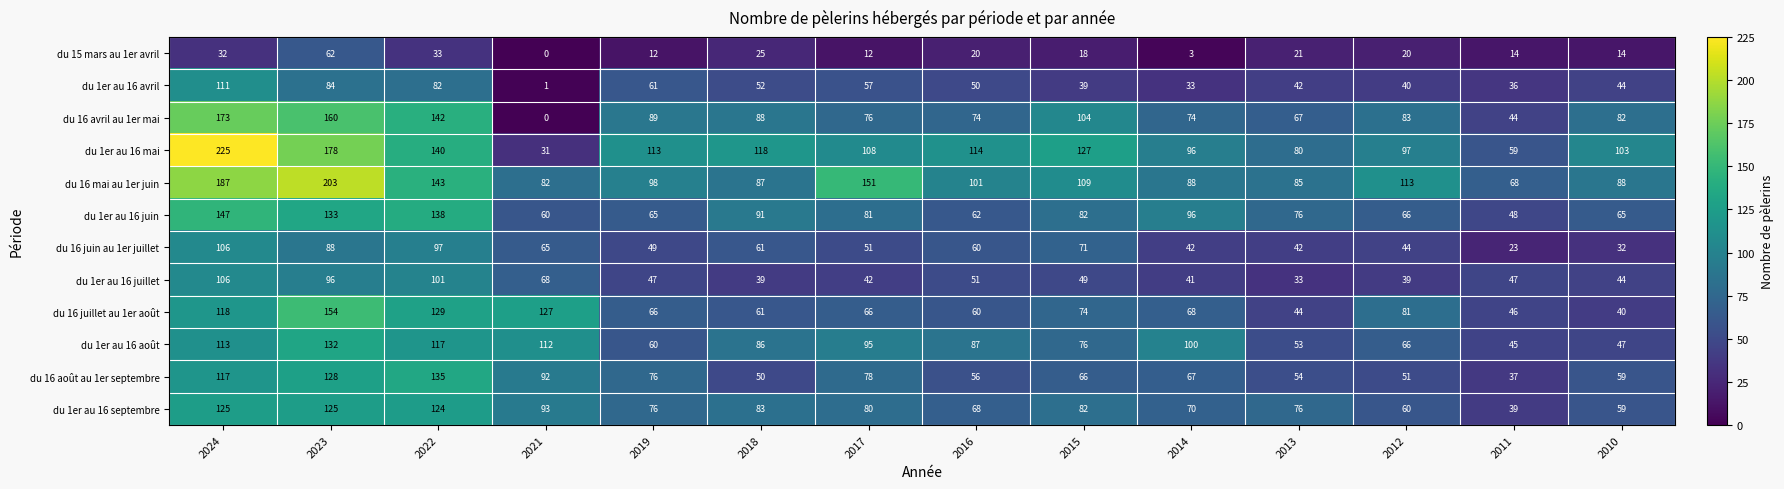

At how many categories does at least one series exceed 35?

14